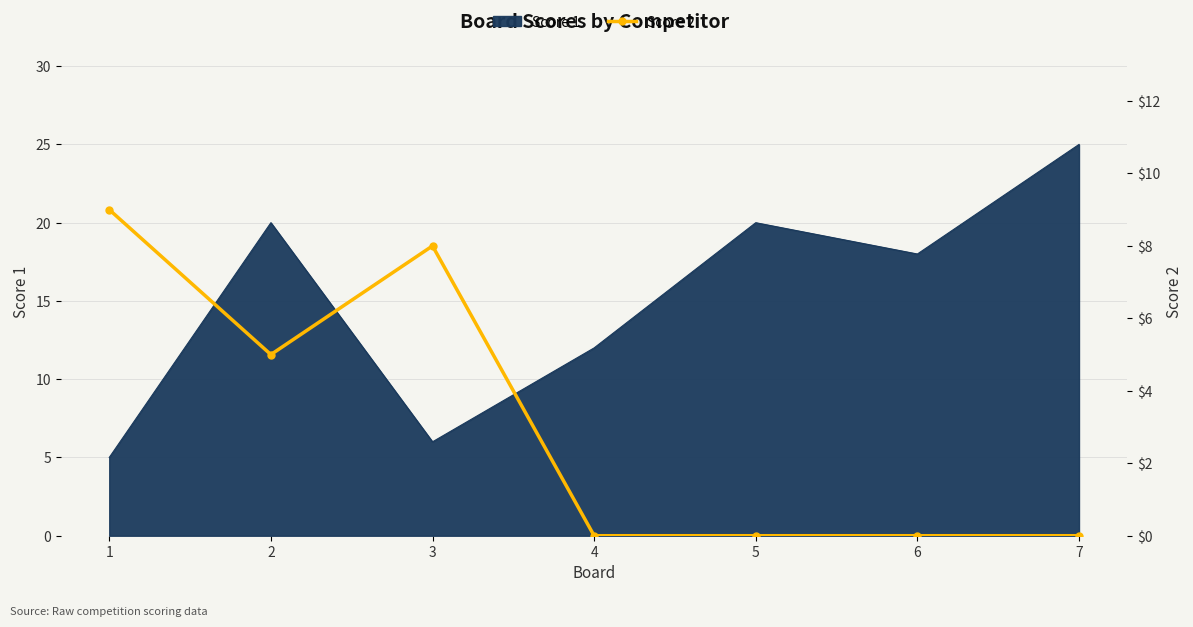

The Score 1 series shows 20 at 2. True or false?

True